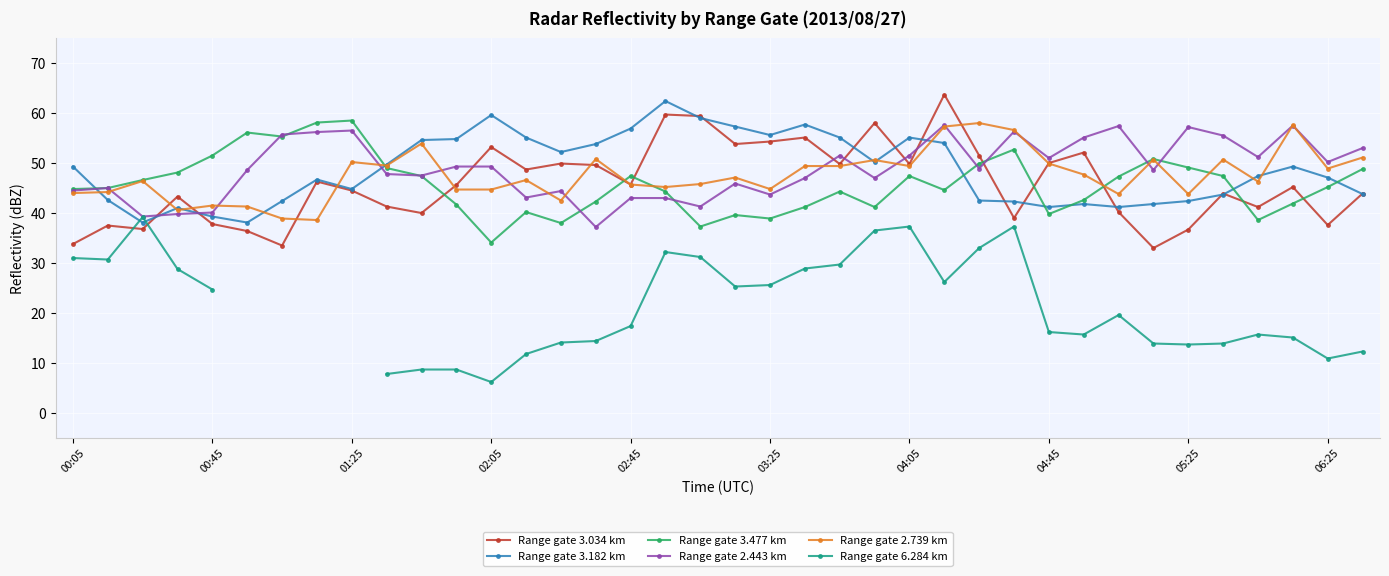

The Range gate 3.034 km series shows 65.0 at 04:05. True or false?

False